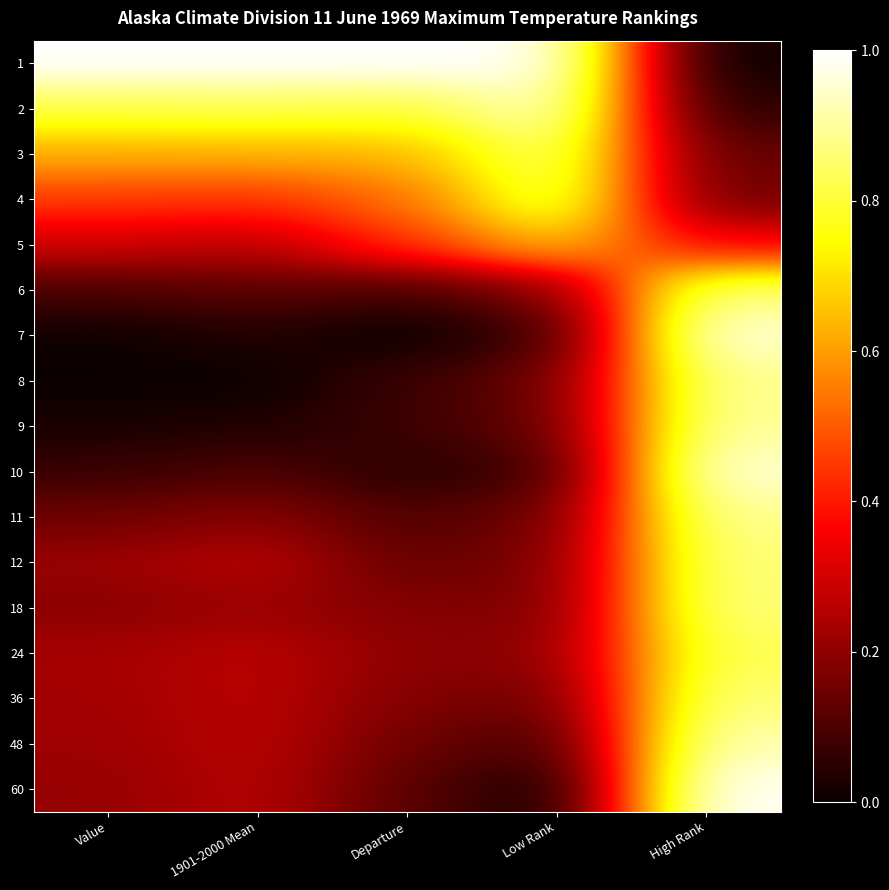

List the series in order of their peak value, lowest first.

5, 24, 4, 6, 12, 18, 36, 3, 8, 11, 9, 48, 2, 7, 10, 1, 60